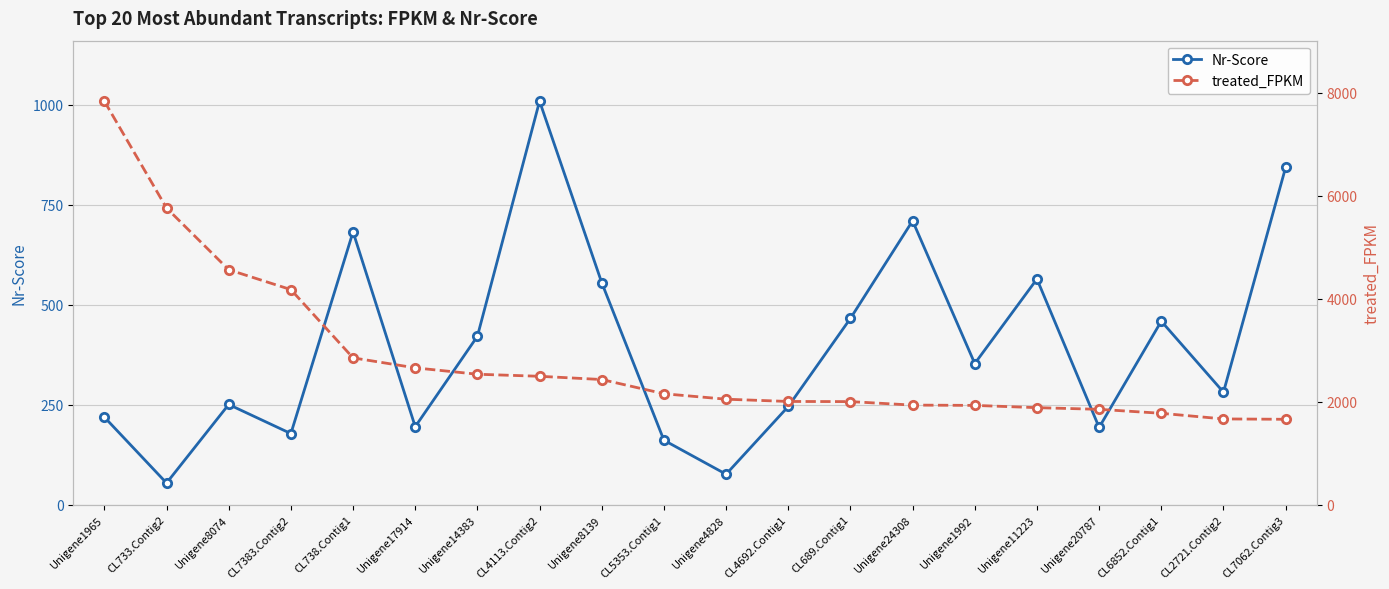

How many interior local peaks does the Nr-Score series have?

6